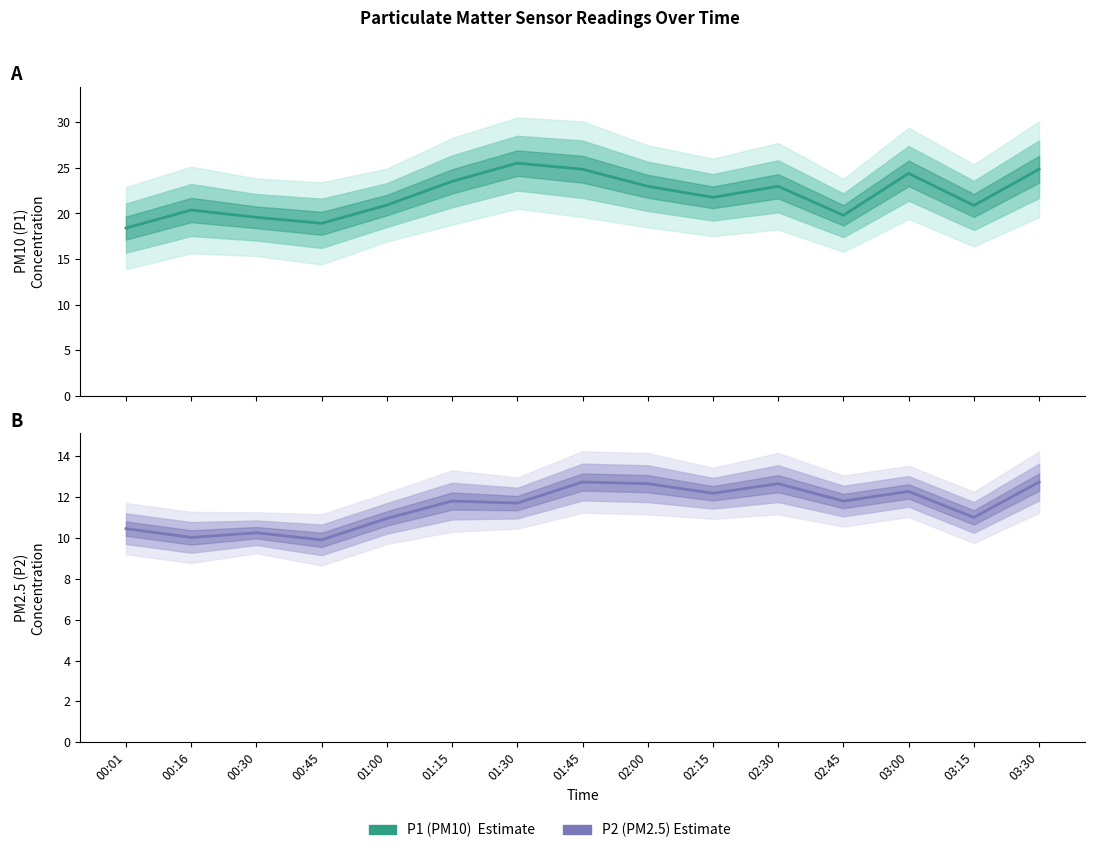

The value of P1 (PM10) at 00:16 is 32.4. True or false?

False